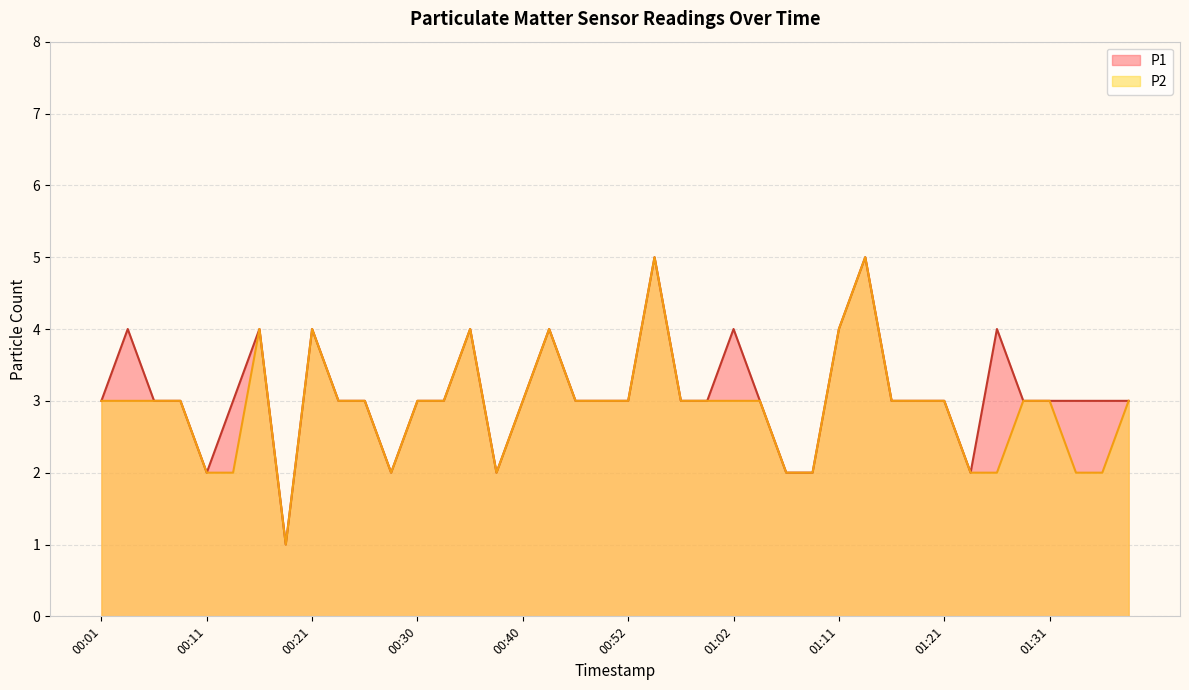

What is the highest value of the P2 line series?

5